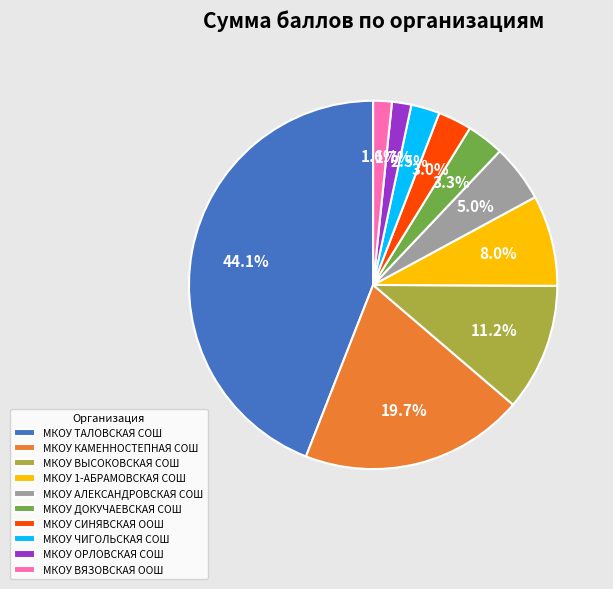

Count the number of slices in the pie.

10